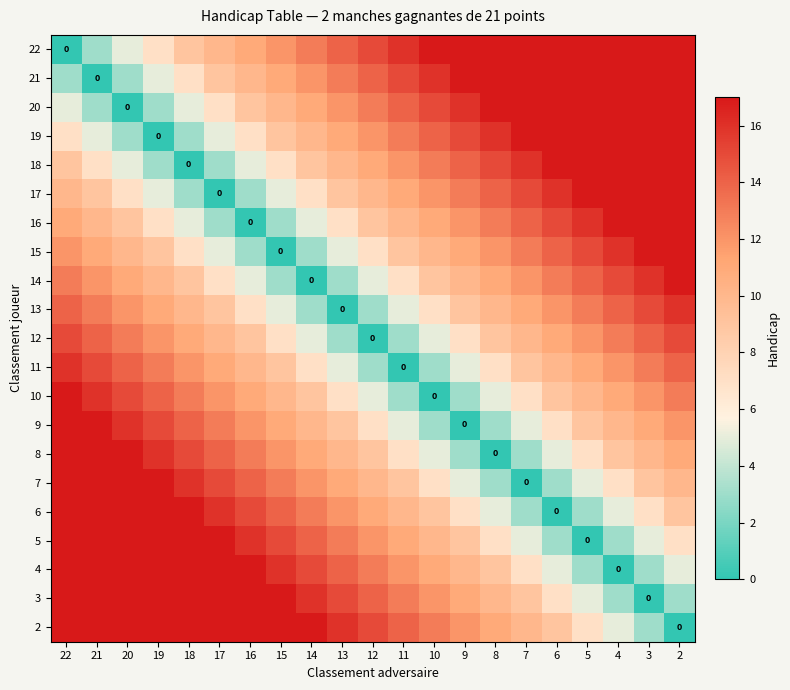

What is the difference between the maximum and minimum values in the 21 series?

17